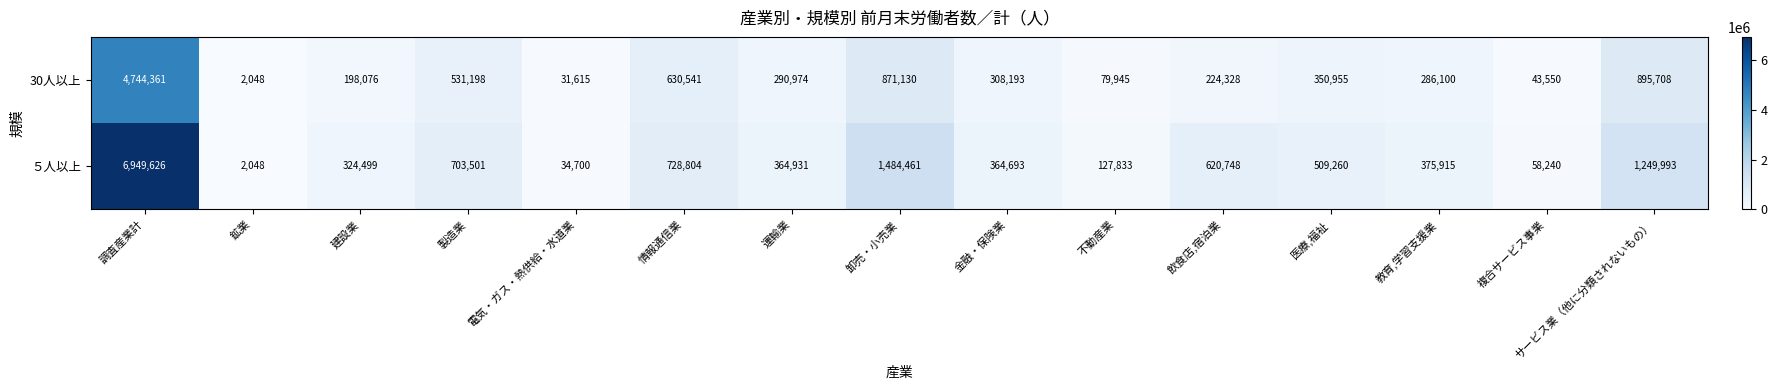

What is the total value across all series at 運輸業?

655905